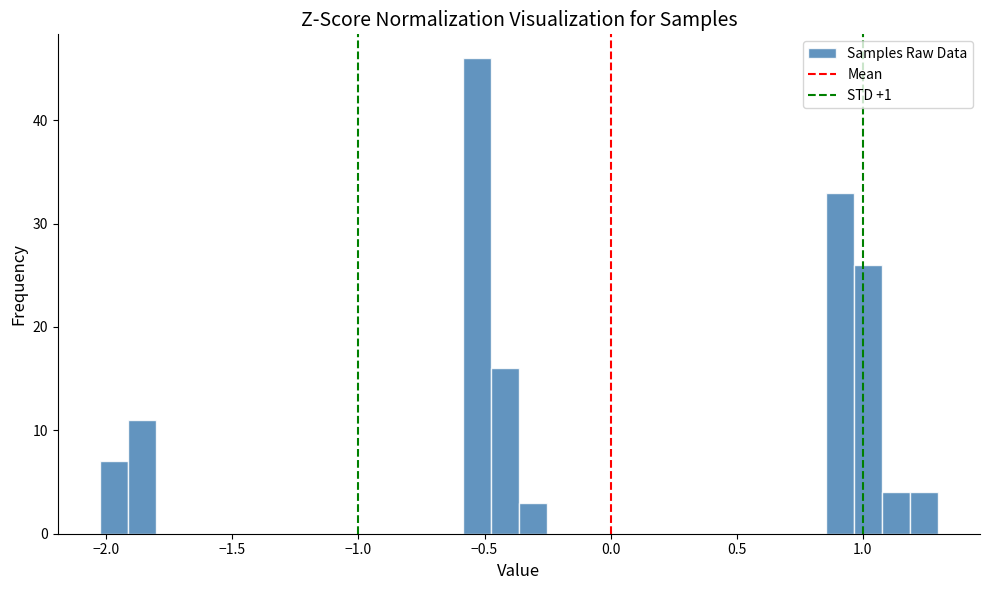

Read against the x-axis, roughly where is the centre of the tallest bar?

-0.55